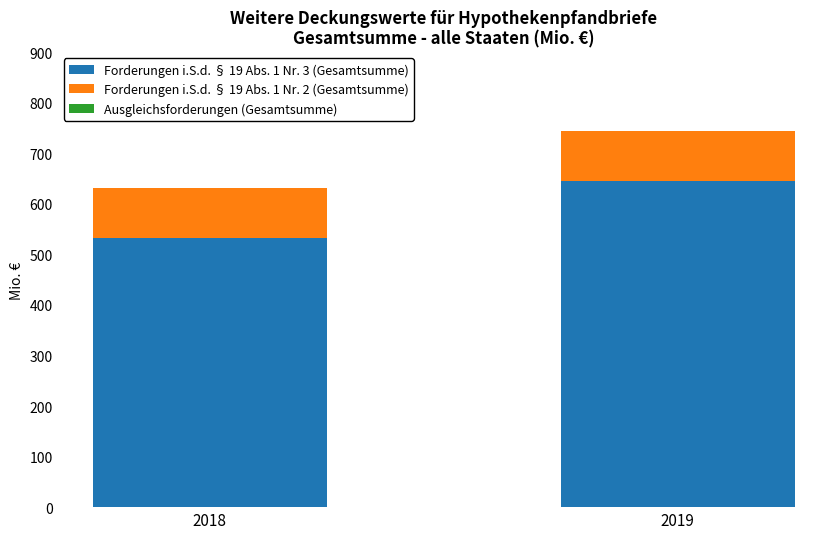

How many bars are there in total?

2